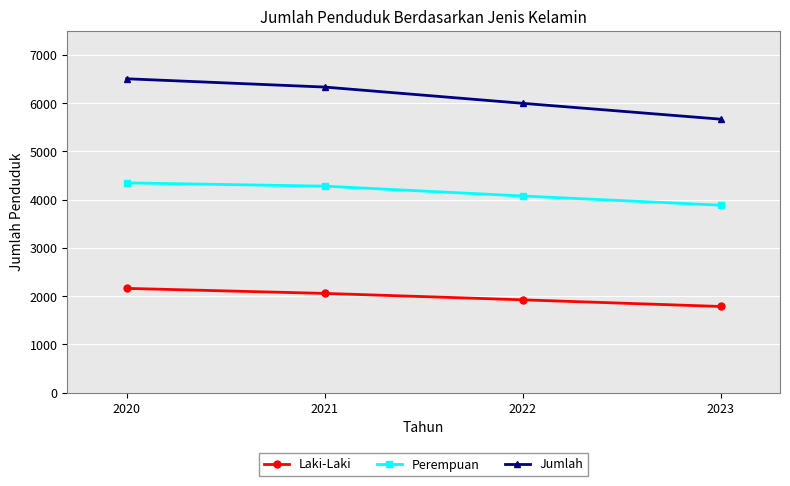

Count the Perempuan values in the range 4075 to 4347.

3